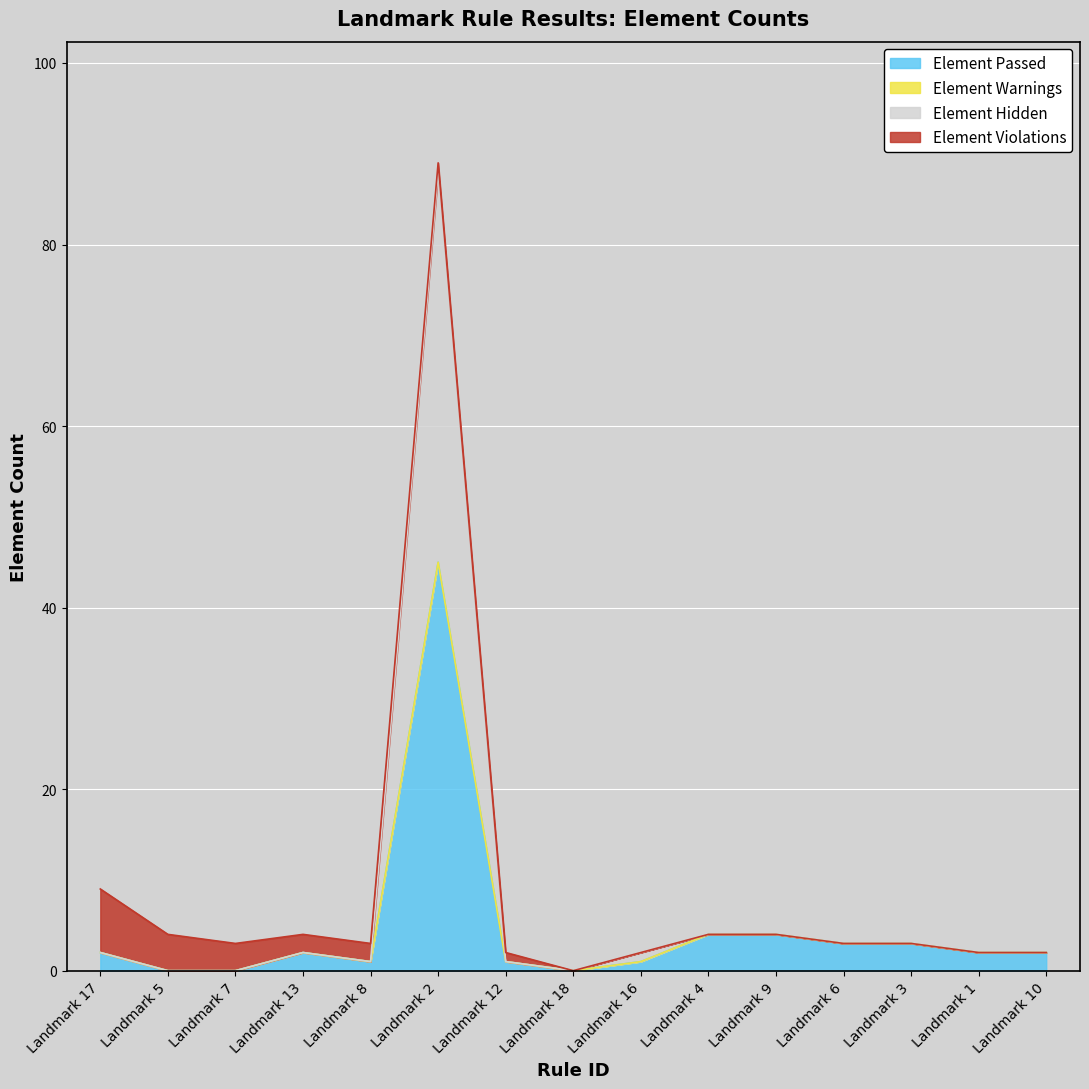

Which category has the highest value in the Element Passed series?

Landmark 2